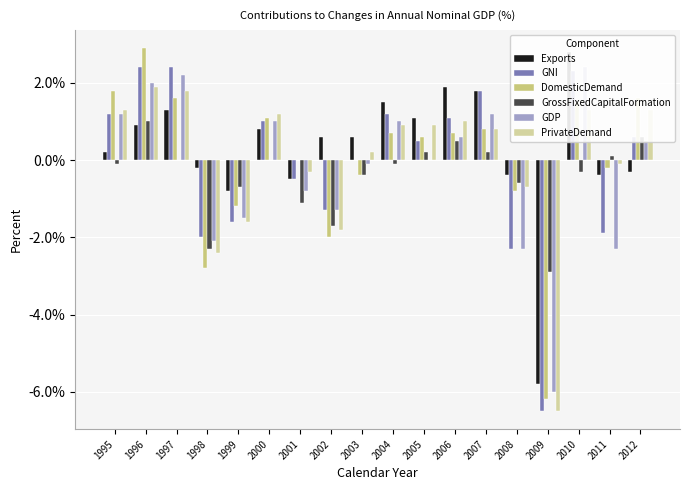

What is the total value across all series at 1995?

5.6